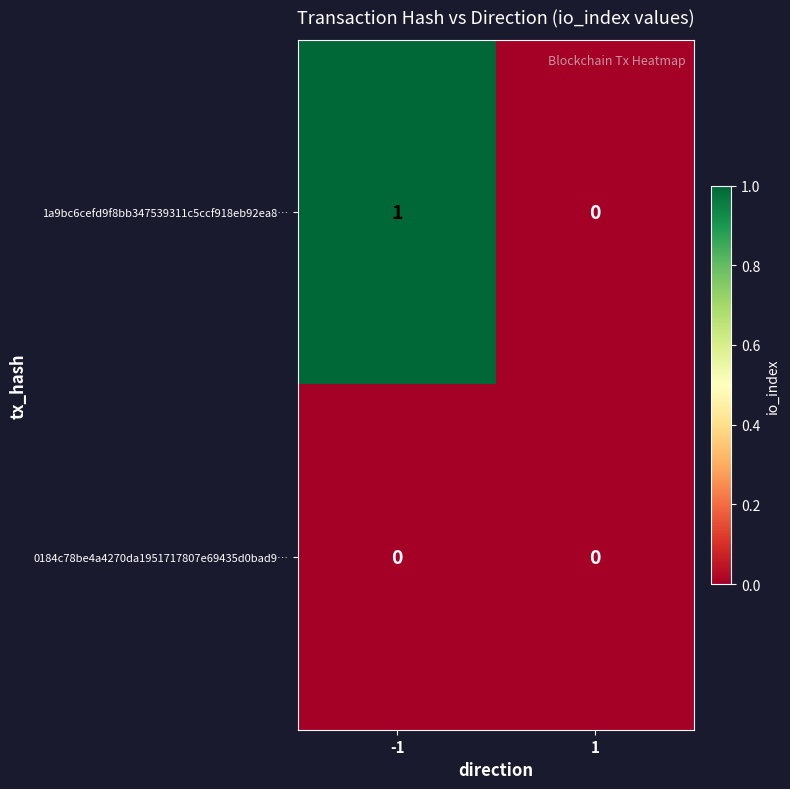

Reading left to right, list all the values displayed in this chart.

1a9bc6cefd9f8bb347539311c5ccf918eb92ea8…: -1=1	1=0
0184c78be4a4270da1951717807e69435d0bad9…: -1=0	1=0